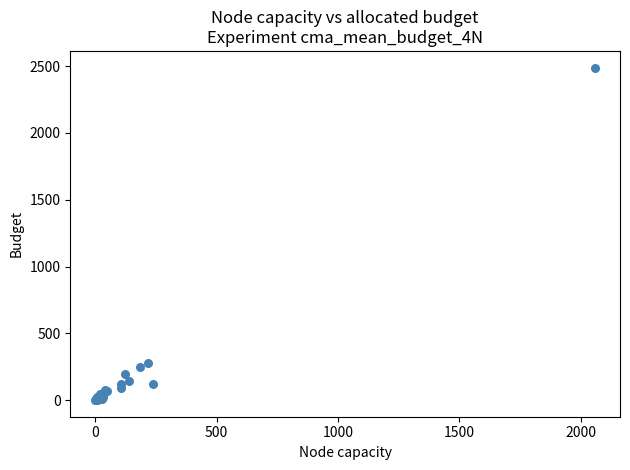

What Y value in the scatter plot is closest to 1244?

278.1